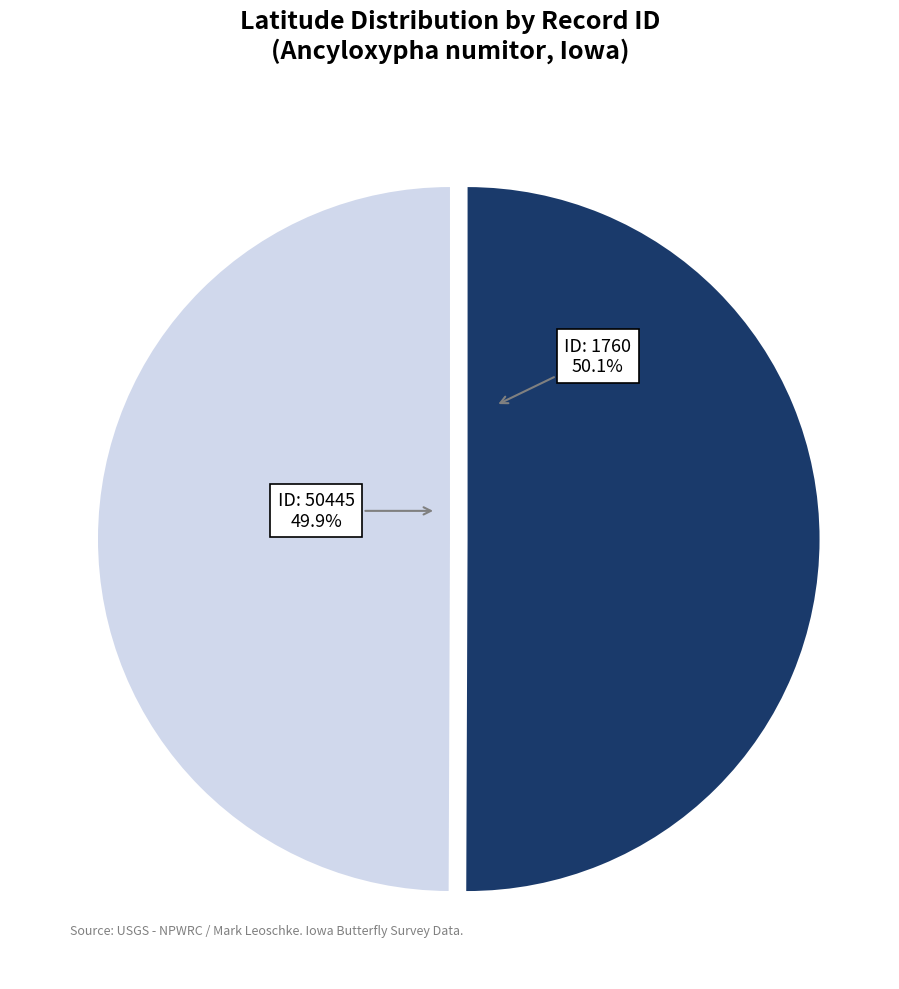

Does any single category account for the majority?

Yes